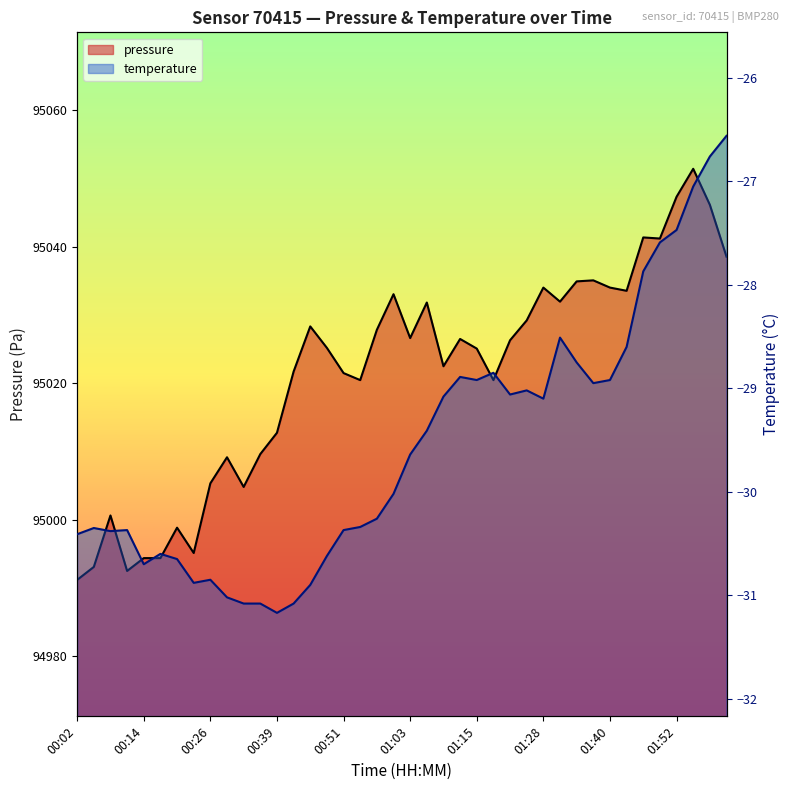

Which series has the largest total across all categories?

pressure